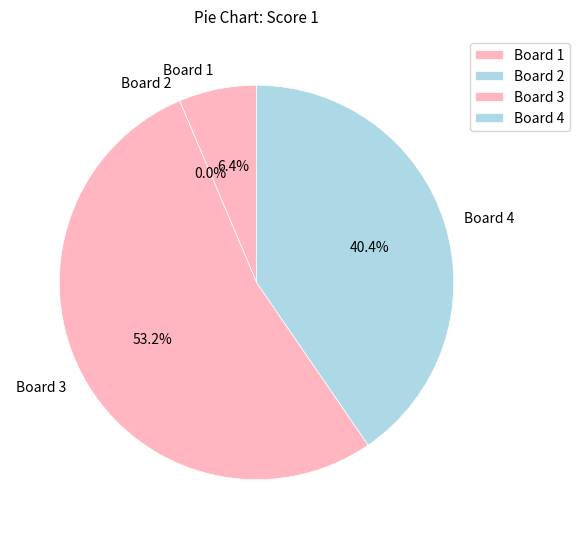

Rank the categories by value from highest to lowest.

Board 3, Board 4, Board 1, Board 2